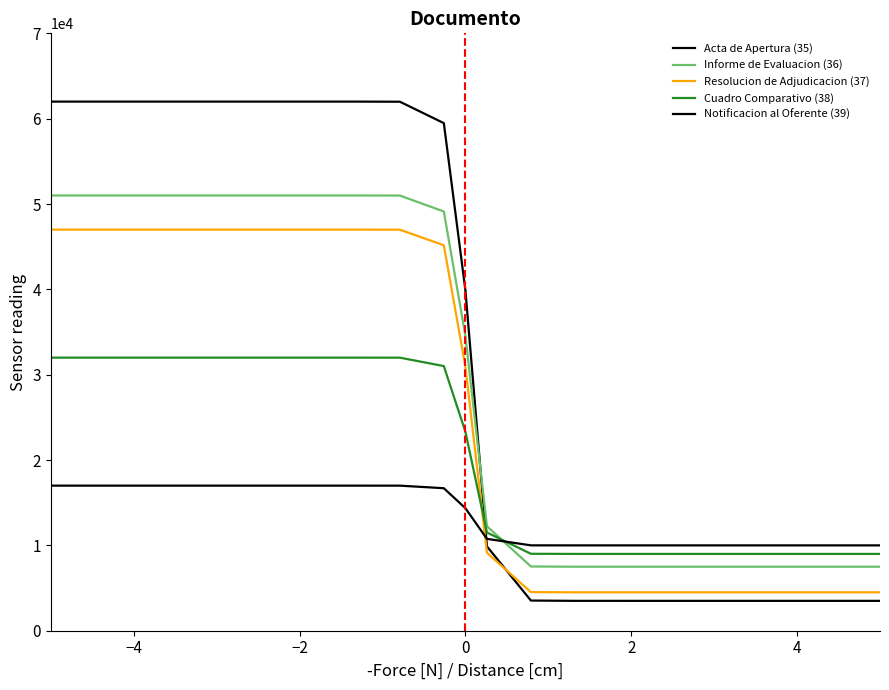

What is the difference between the maximum and minimum values in the Cuadro Comparativo (38) series?

23000.0